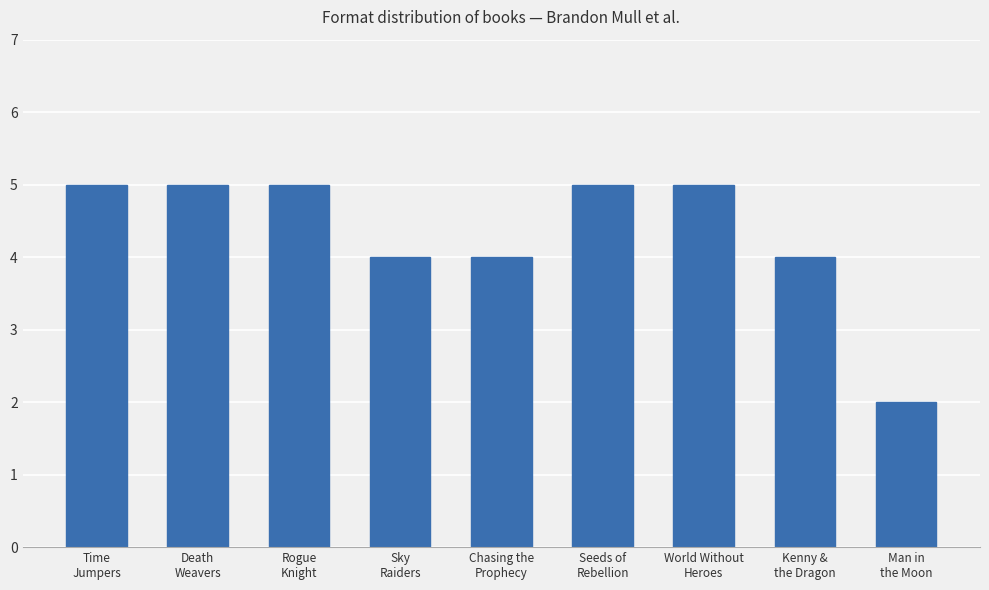

What is the value of the 1st bar from the left?

5